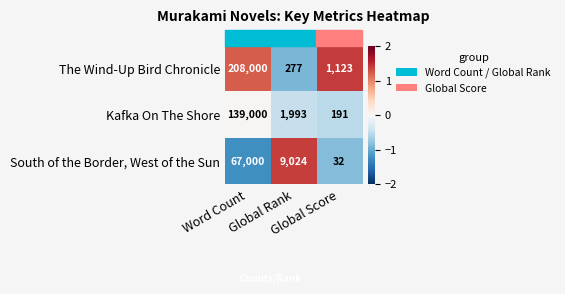

Count the South of the Border, West of the Sun values in the range 32 to 67000.

3